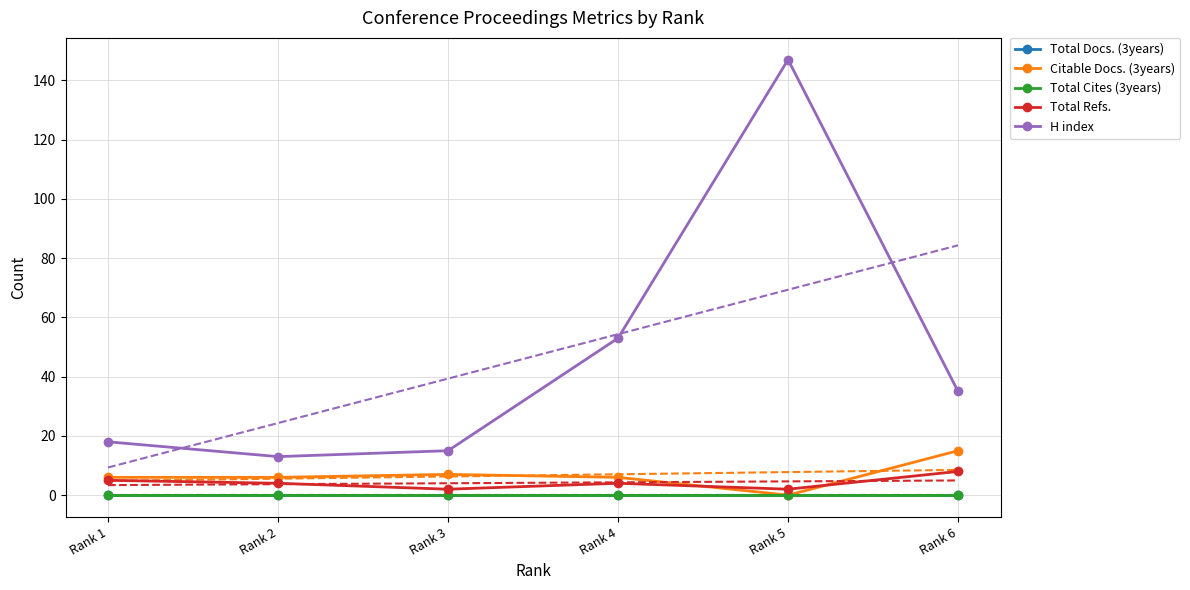

Is the value of Total Docs. (3years) at Rank 2 greater than the value of H index at Rank 2?

No